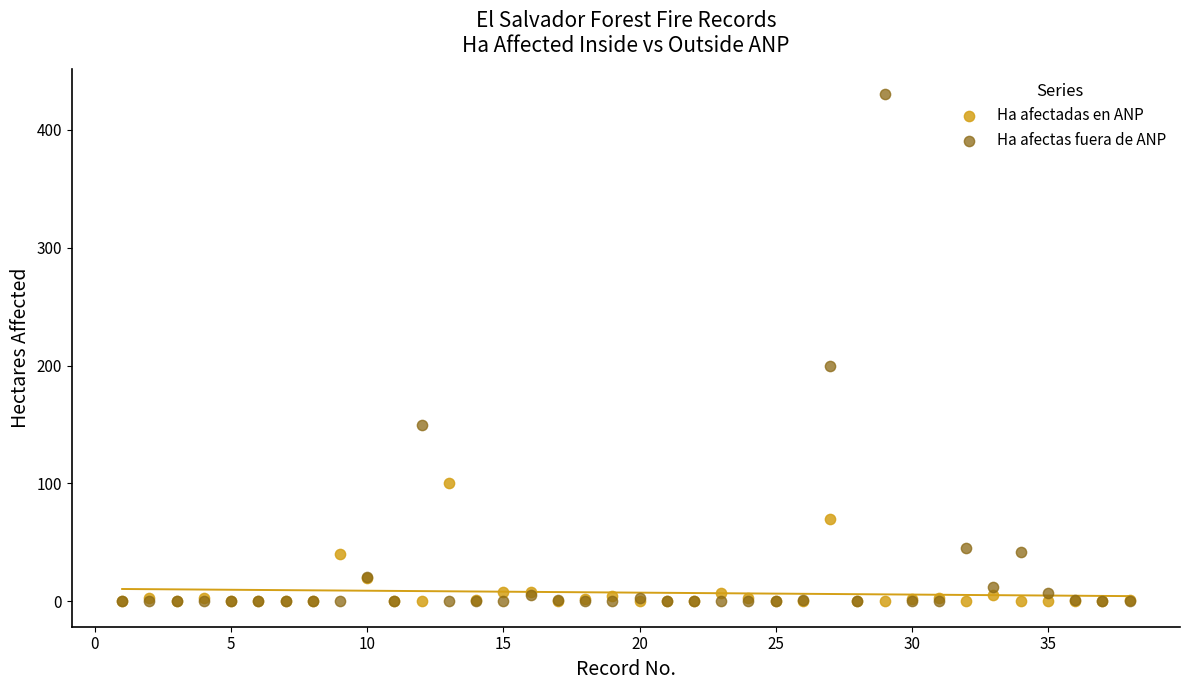

Which series reaches the maximum Y coordinate?

Ha afectas fuera de ANP